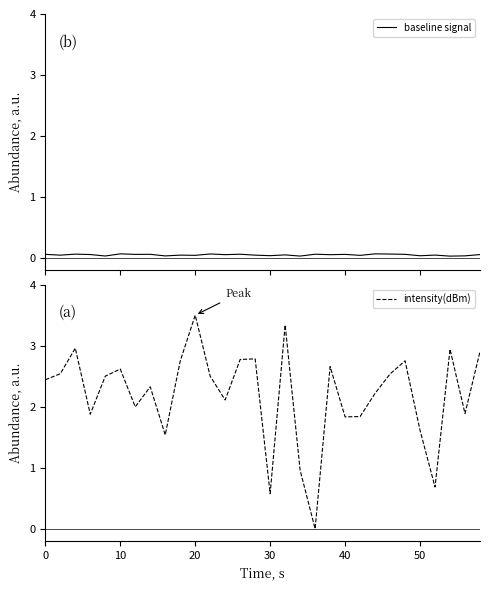

Which series ends up on top after the final intersection of intensity(dBm) and baseline signal?

intensity(dBm)